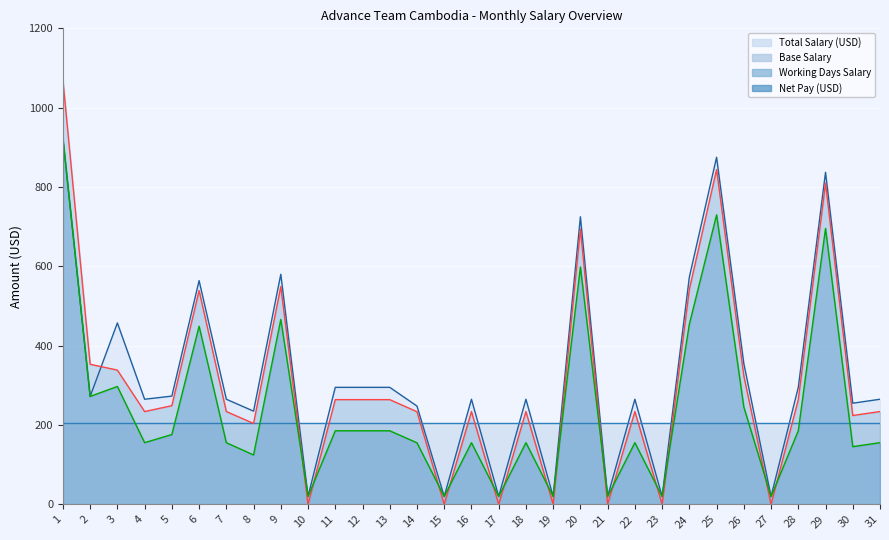

What is the average value of the Total Salary (USD) series?

325.2